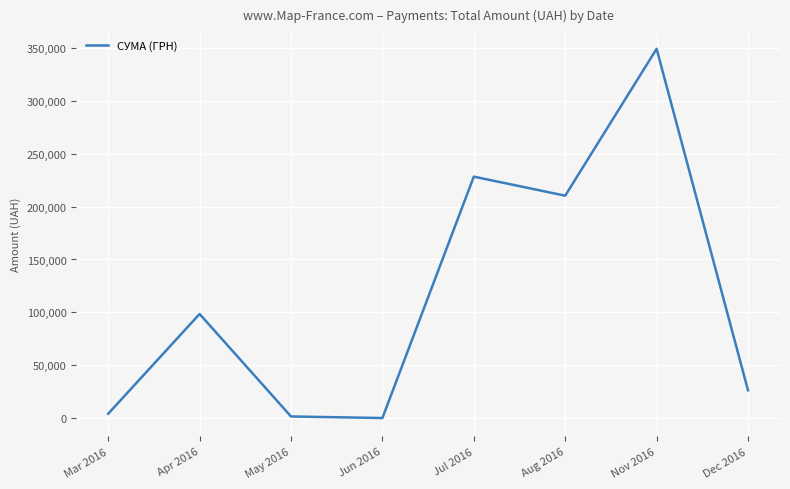

What is the sum of all values?

918698.2